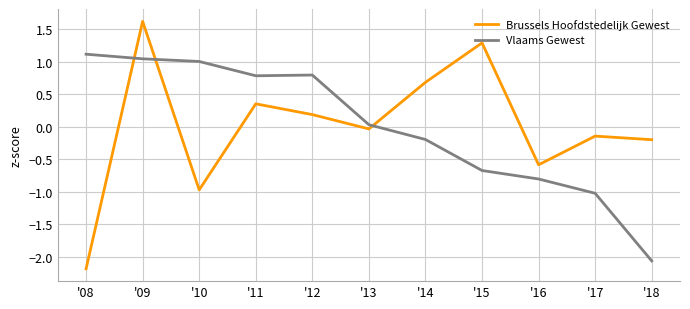

Which series changed the most between '08 and '11?

Brussels Hoofdstedelijk Gewest